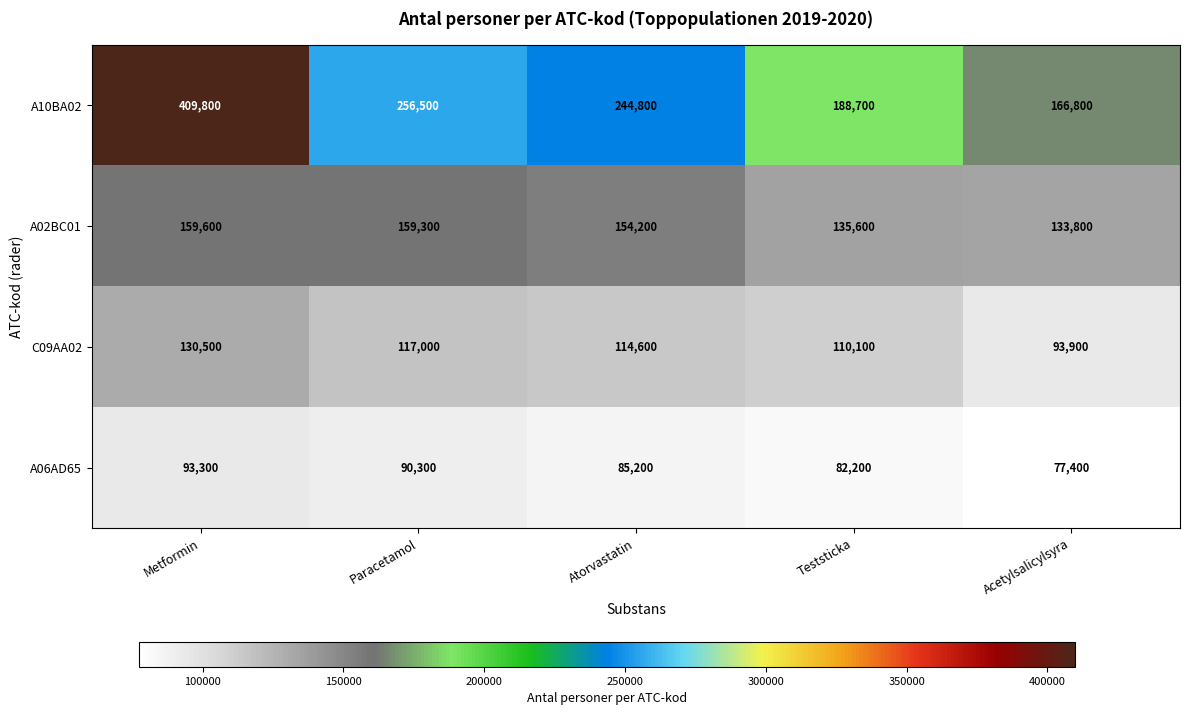

At which label is C09AA02 closest to 112200?

Teststicka